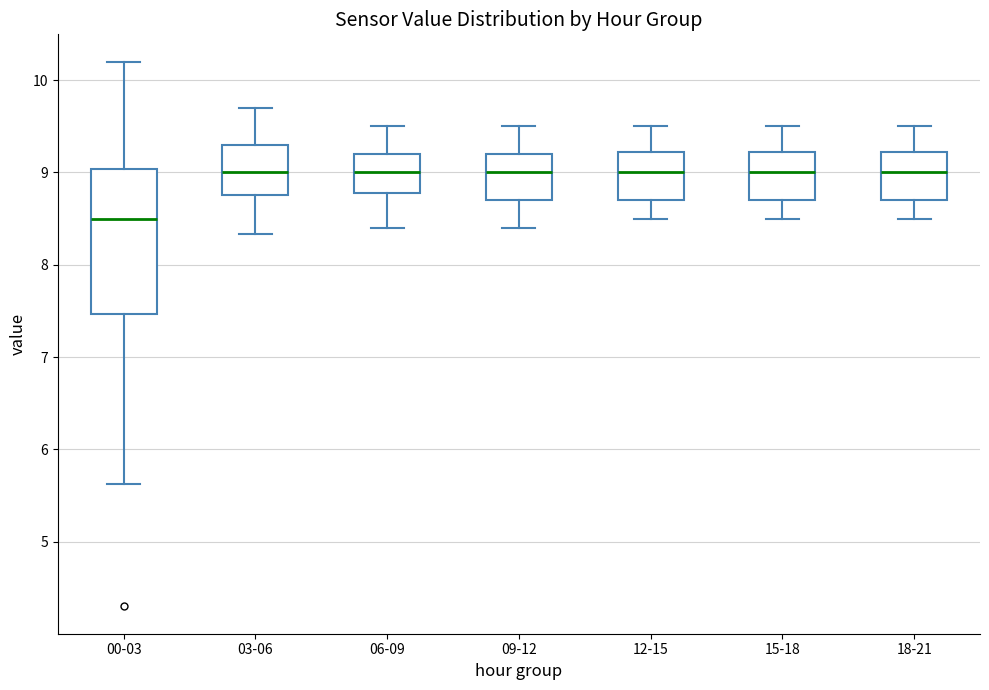

Reading left to right, transcribe this box plot: for each box, give where its median line is, the range the box spans, and where its two whiskers end, as read against the y-axis. The values are not printed on the chart, so give them approximately, as read against the axis.

00-03: median 8.5, box 7.5 to 9.0, whiskers 5.6 to 10.2
03-06: median 9.0, box 8.8 to 9.3, whiskers 8.3 to 9.7
06-09: median 9.0, box 8.8 to 9.2, whiskers 8.4 to 9.5
09-12: median 9.0, box 8.7 to 9.2, whiskers 8.4 to 9.5
12-15: median 9.0, box 8.7 to 9.2, whiskers 8.5 to 9.5
15-18: median 9.0, box 8.7 to 9.2, whiskers 8.5 to 9.5
18-21: median 9.0, box 8.7 to 9.2, whiskers 8.5 to 9.5